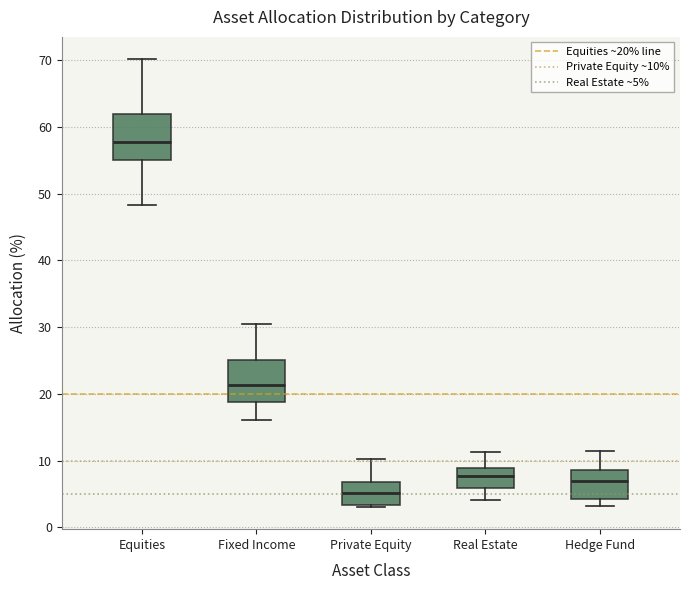

Which box has the lowest median line?

Private Equity